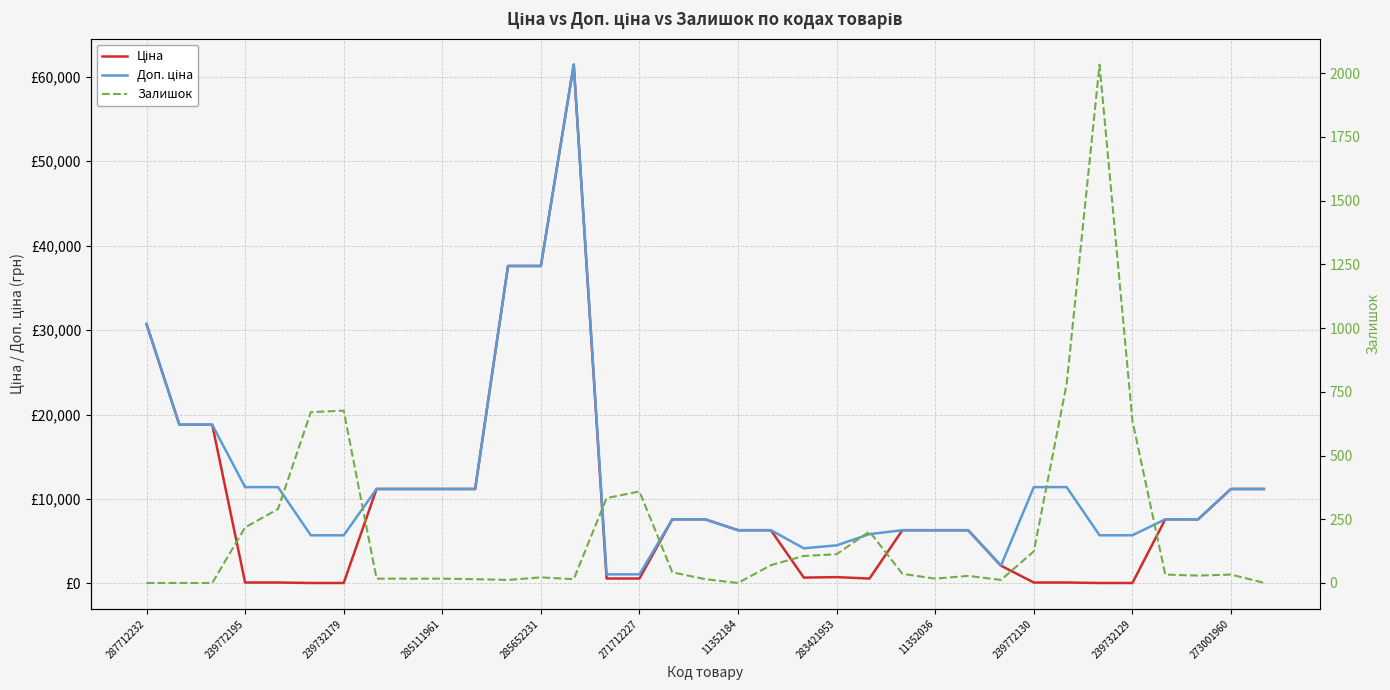

At which category does Доп. ціна reach its first local peak?

13